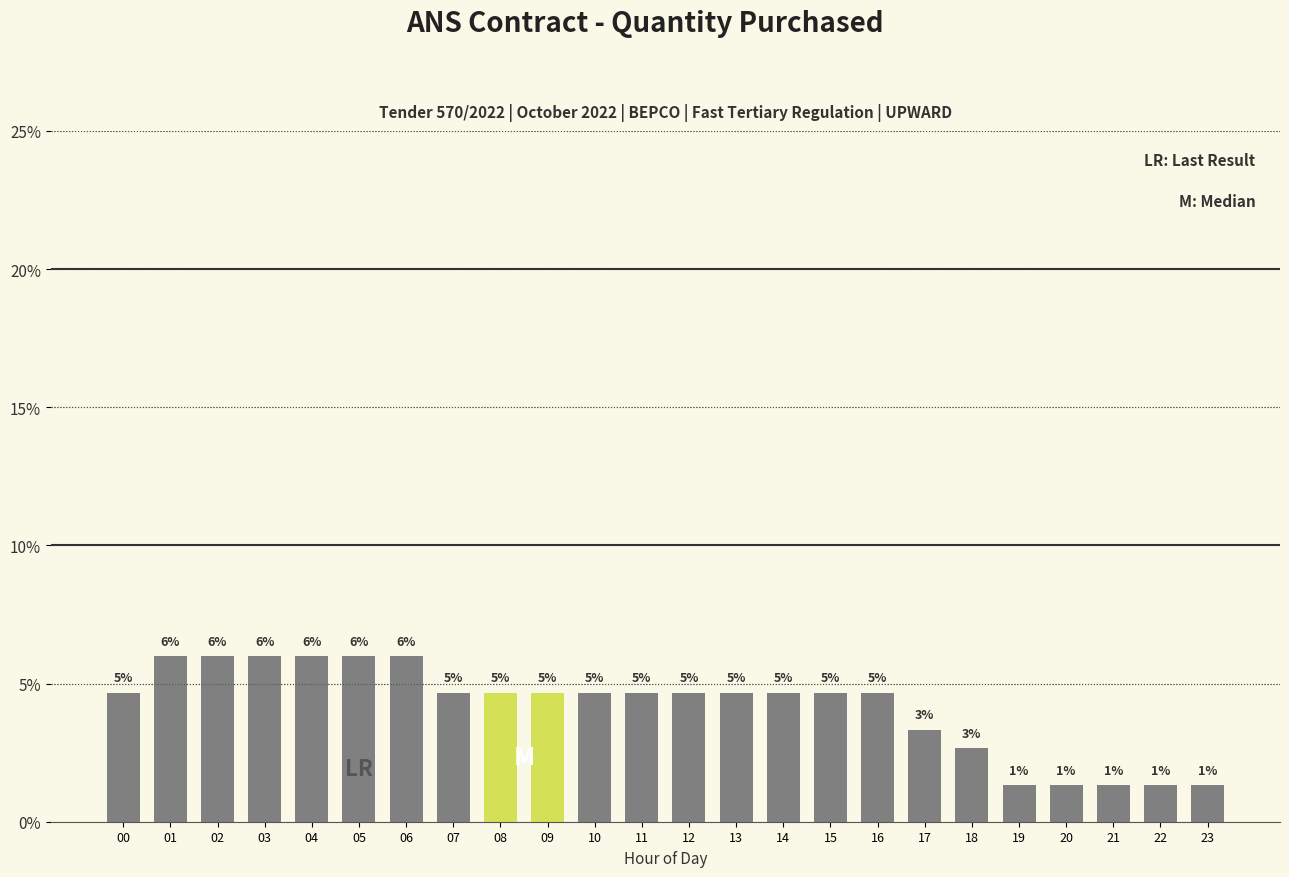

How many bars are there in total?

24